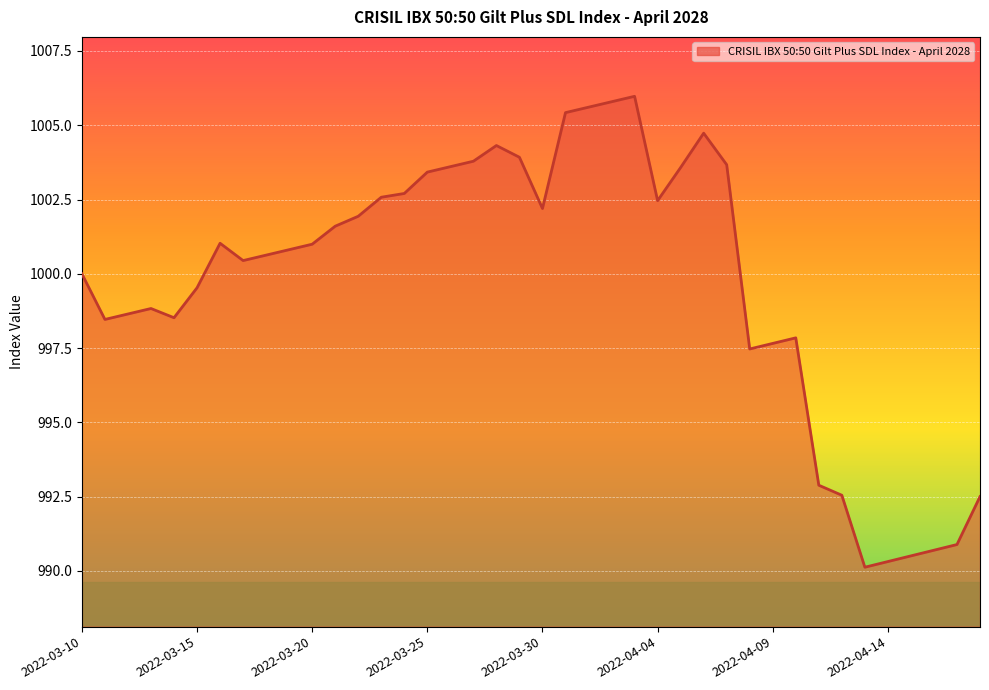

What is the maximum value shown in the chart?

1006.0